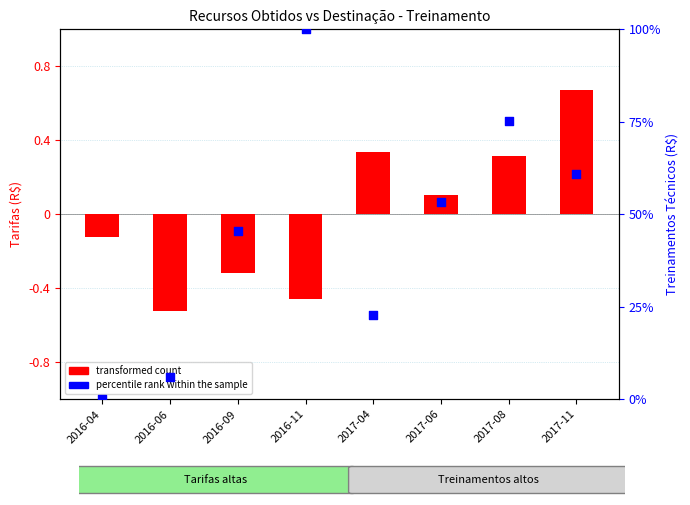

Which series contains the lowest Y value?

transformed count